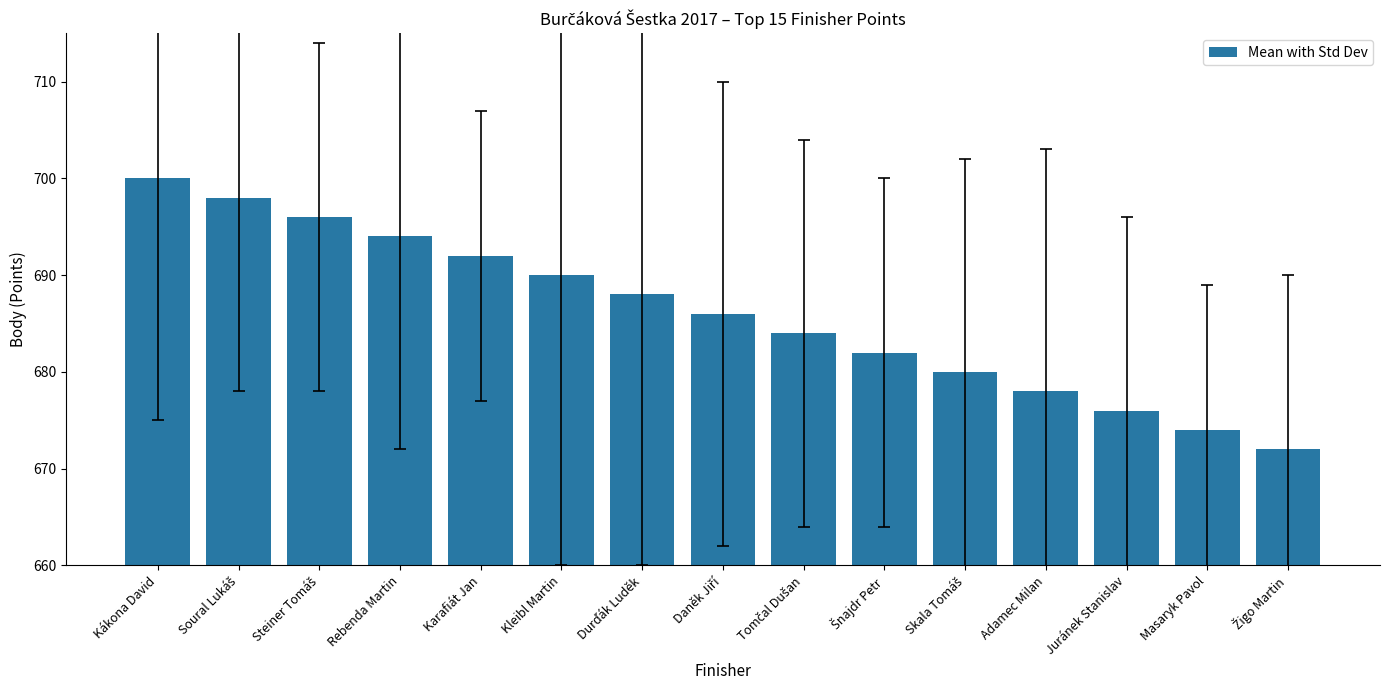

How many bars are there in total?

15